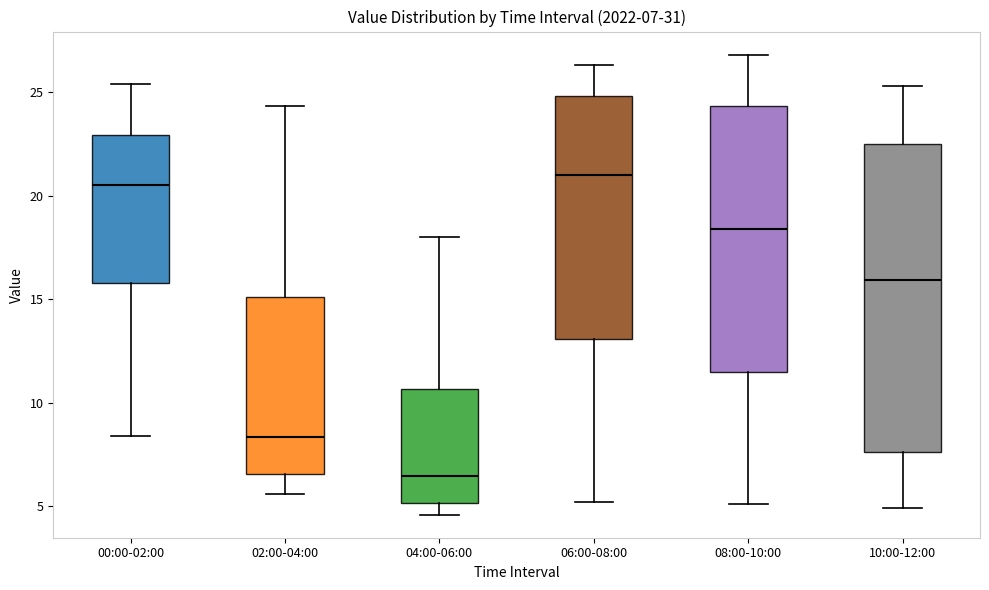

Comparing the boxes themselves (not the whiskers), which one is the tallest?

10:00-12:00